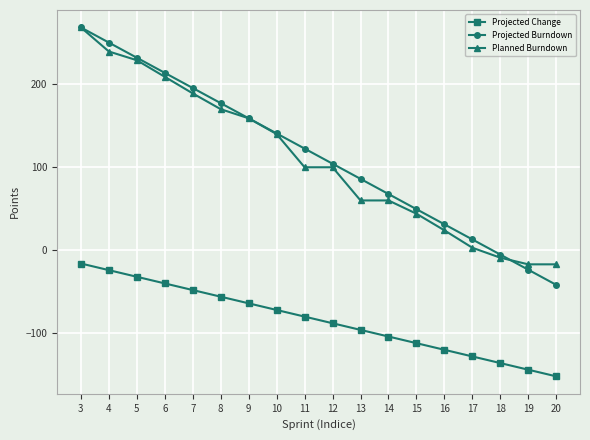

What is the value of the Planned Burndown point at the 1st from the left?

268.5